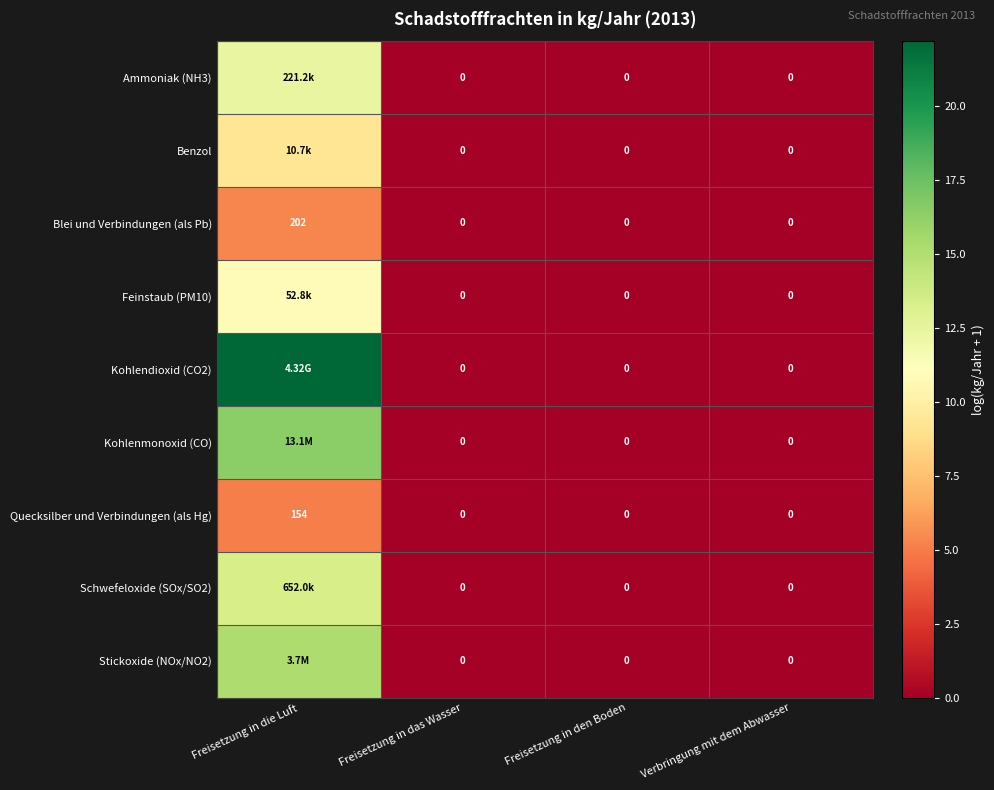

At which label does Quecksilber und Verbindungen (als Hg) reach its peak?

Freisetzung in die Luft